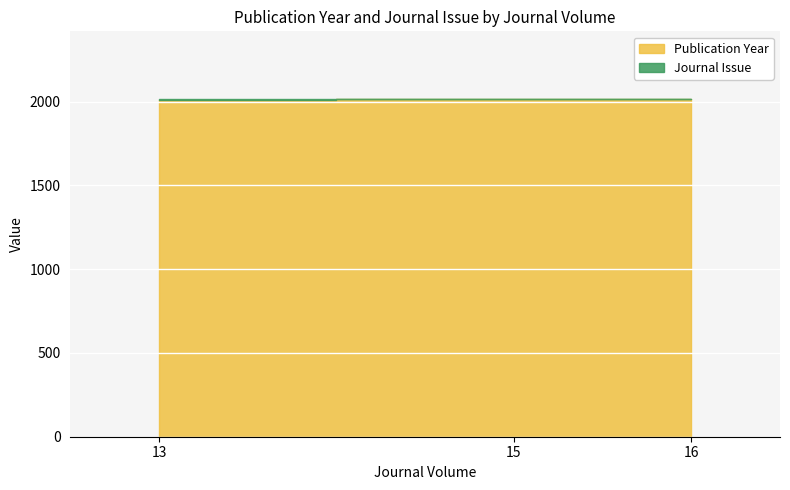

Which category has the highest value across all series?

16